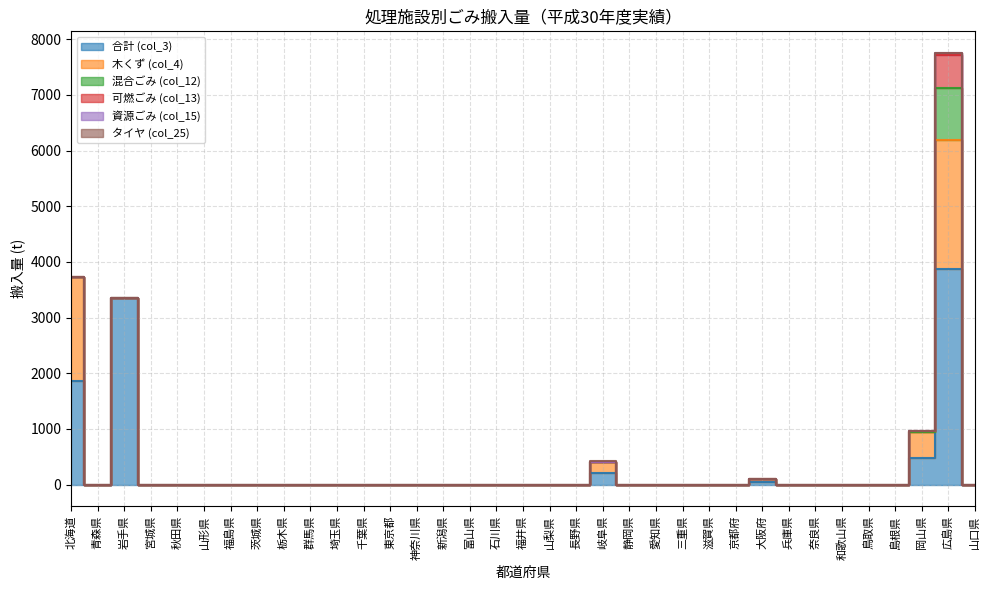

At which label does タイヤ (col_25) reach its minimum?

青森県